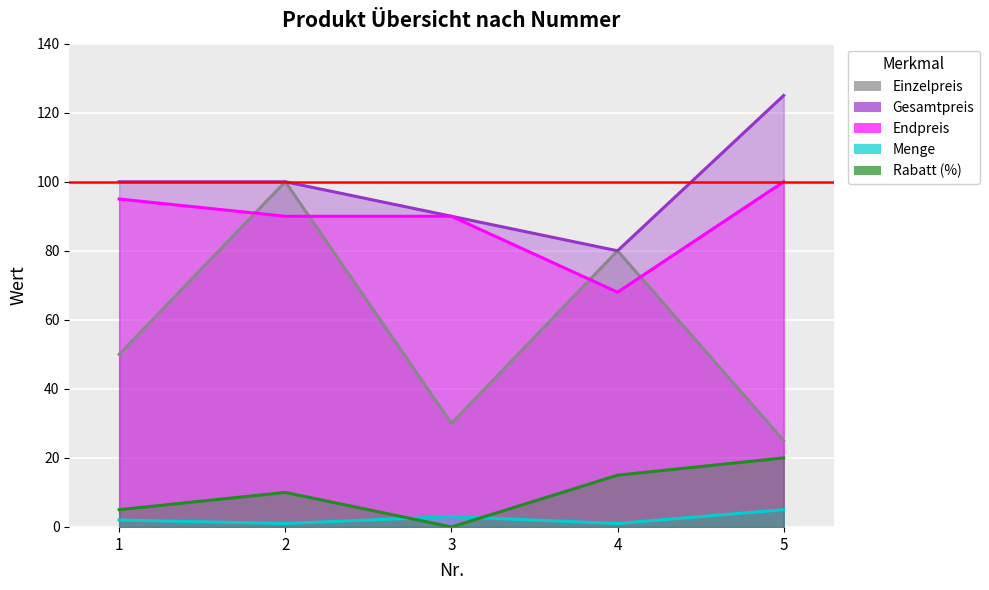

Count the number of data series in this chart.

5